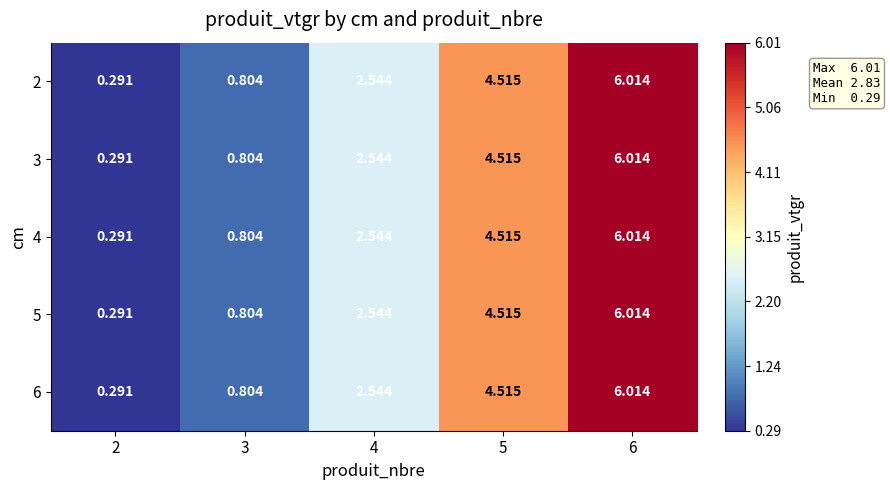

Is the value of 4 at 2 greater than the value of 3 at 4?

No